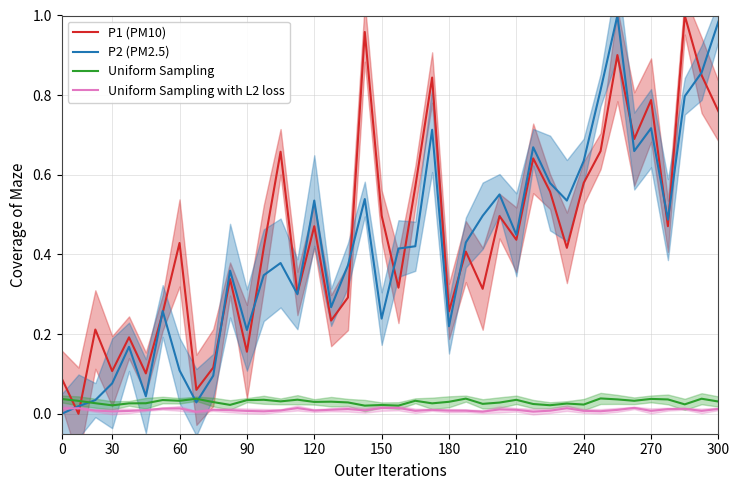

How many data points does each series have?

40